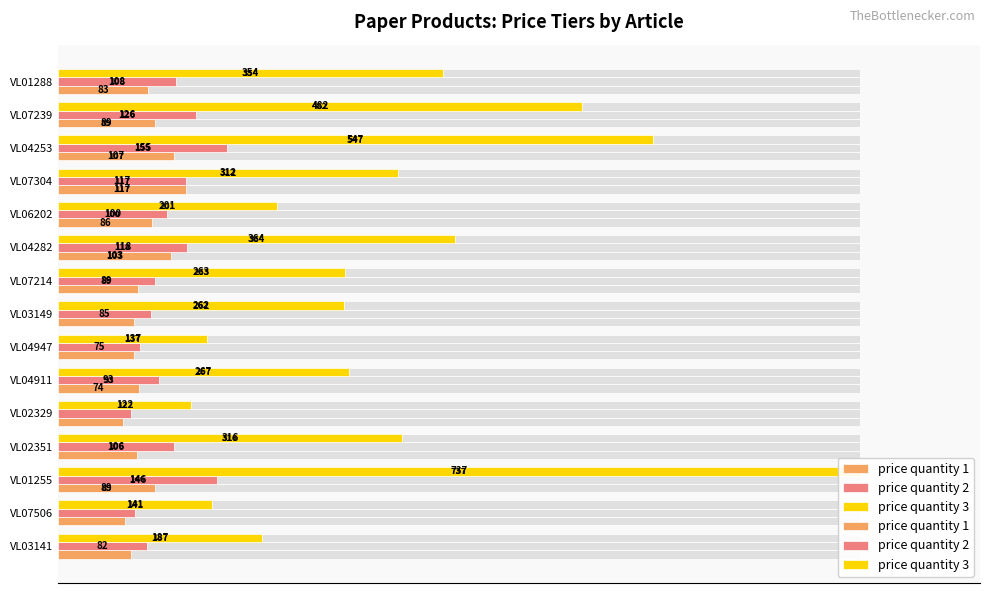

Is the value of price quantity 1 at VL06202 greater than the value of price quantity 3 at VL02351?

No